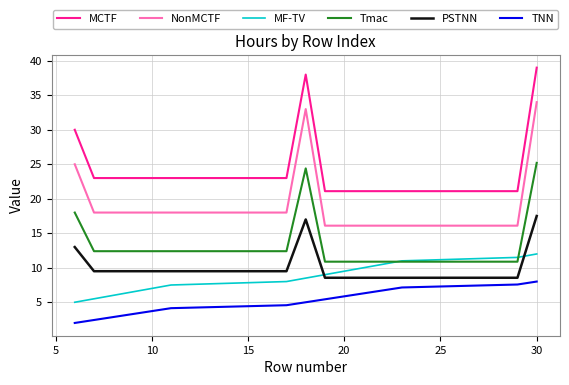

What is the difference between the maximum and second lowest values in the TNN series?

5.6